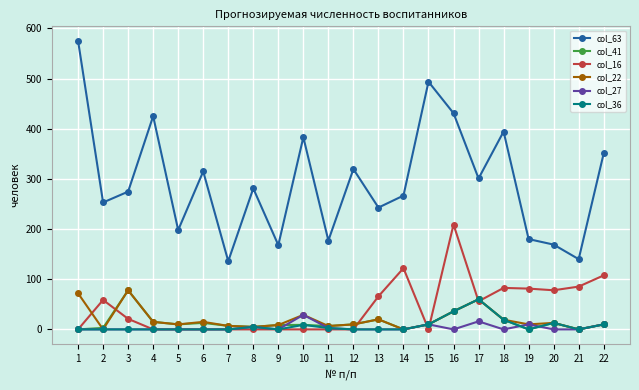

Is it true that col_63 equals 242.8 at 13?

True